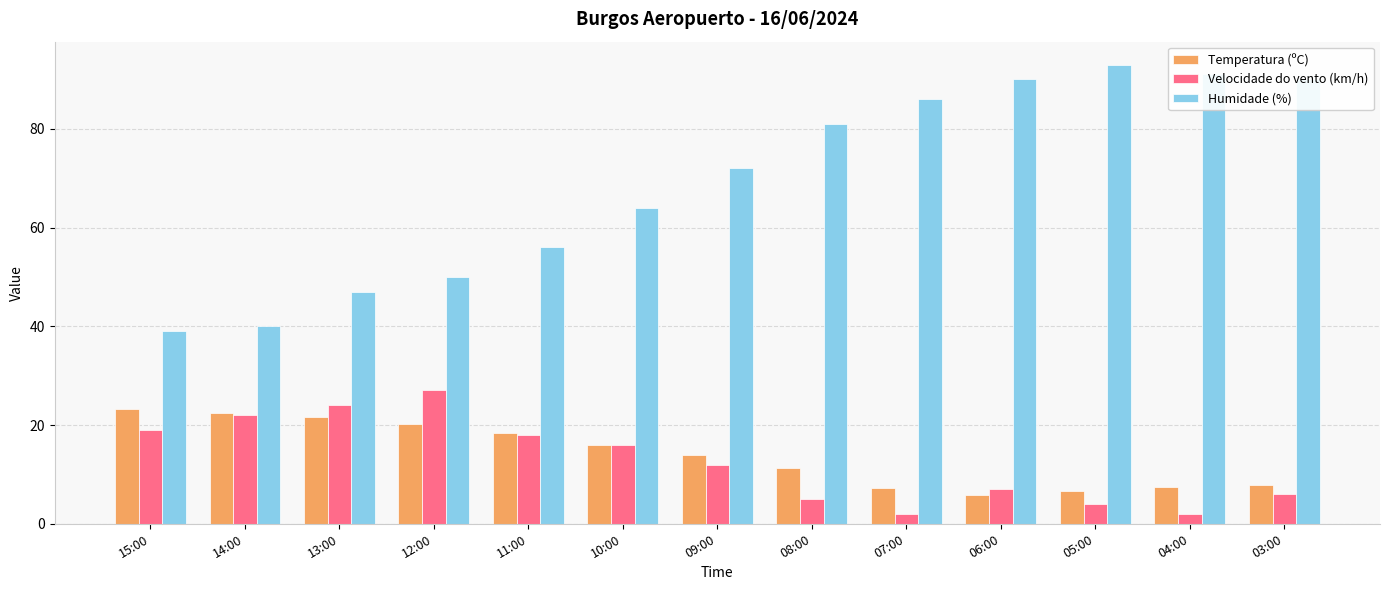

List the series in order of their peak value, lowest first.

Temperatura (ºC), Velocidade do vento (km/h), Humidade (%)